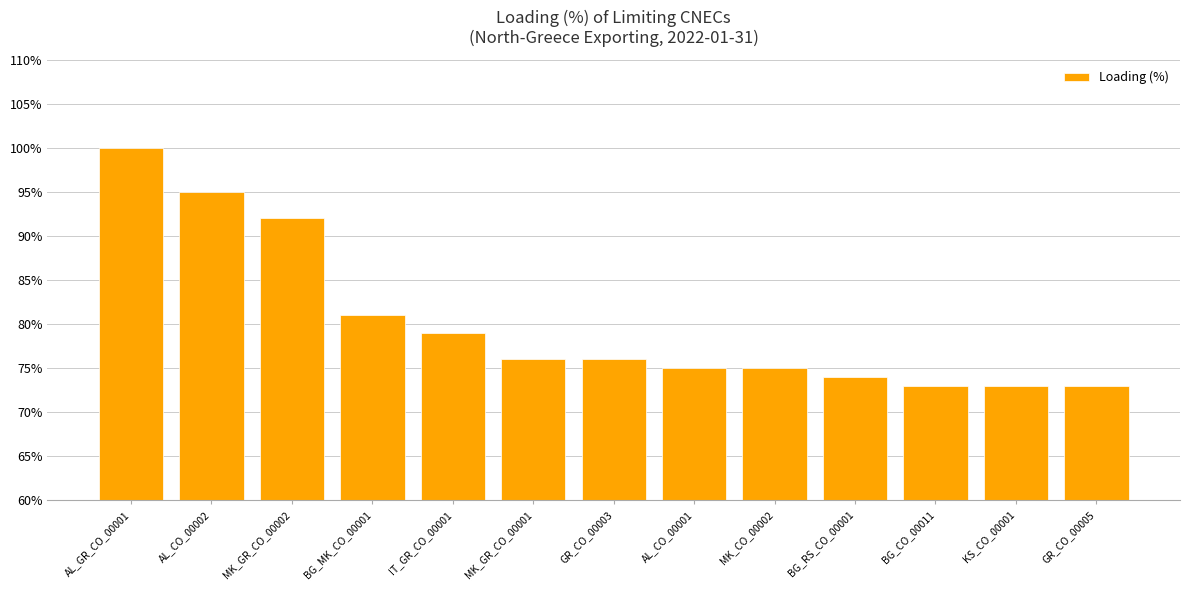

At which label does the data first exceed 76?

AL_GR_CO_00001